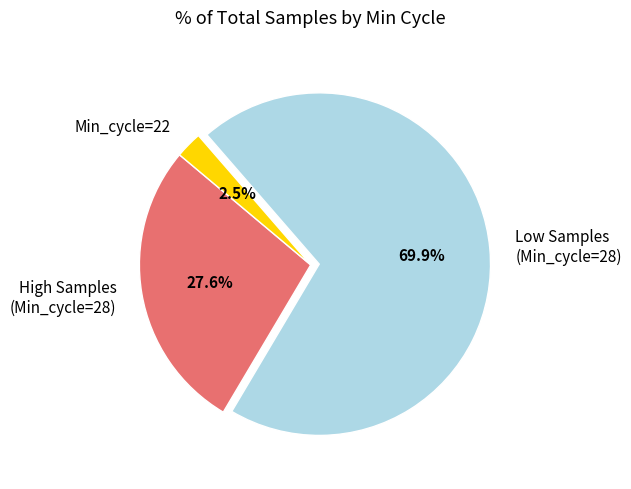

Which category has the biggest portion of the pie?

Low Samples (Min_cycle=28)